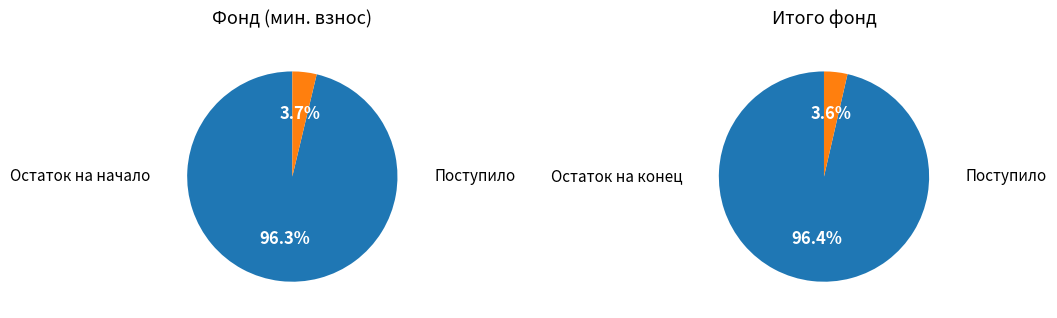

To the nearest percent, what is the average slice percentage?

50%